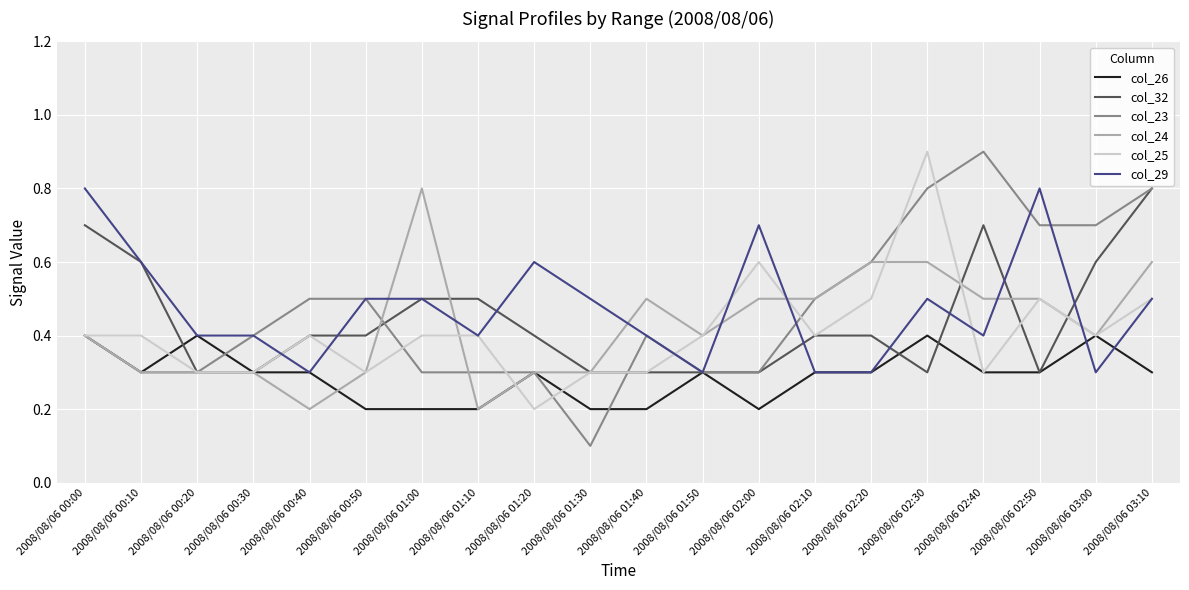

Which category has the lowest value across all series?

2008/08/06 01:30